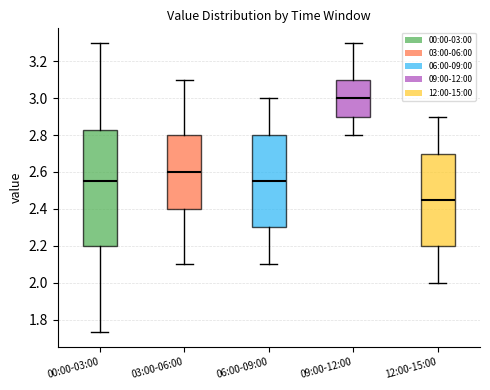

Reading left to right, transcribe this box plot: for each box, give where its median line is, the range the box spans, and where its two whiskers end, as read against the y-axis. The values are not printed on the chart, so give them approximately, as read against the axis.

00:00-03:00: median 2.56, box 2.20 to 2.82, whiskers 1.74 to 3.30
03:00-06:00: median 2.60, box 2.40 to 2.80, whiskers 2.10 to 3.10
06:00-09:00: median 2.56, box 2.30 to 2.80, whiskers 2.10 to 3.00
09:00-12:00: median 3.00, box 2.90 to 3.10, whiskers 2.80 to 3.30
12:00-15:00: median 2.46, box 2.20 to 2.70, whiskers 2.00 to 2.90